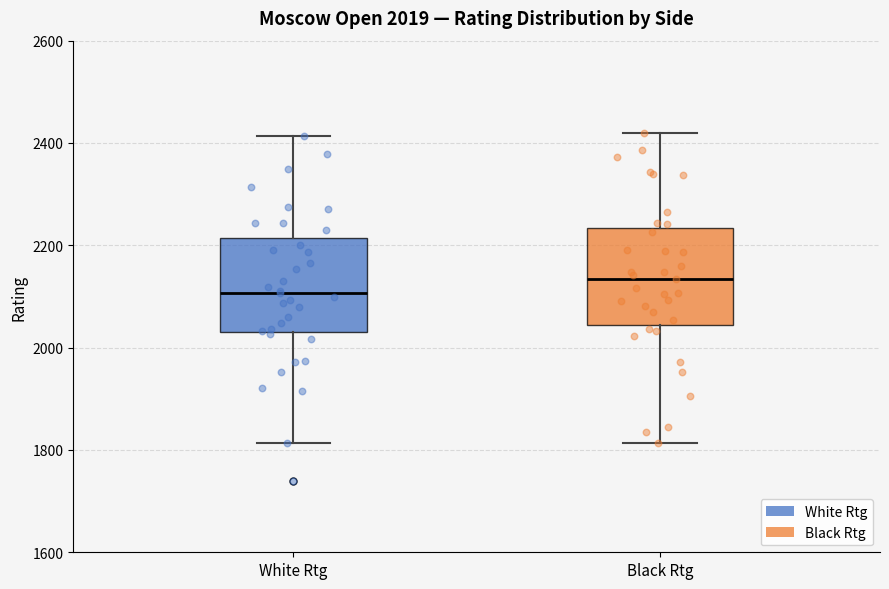

Which box's median line is the lowest?

White Rtg